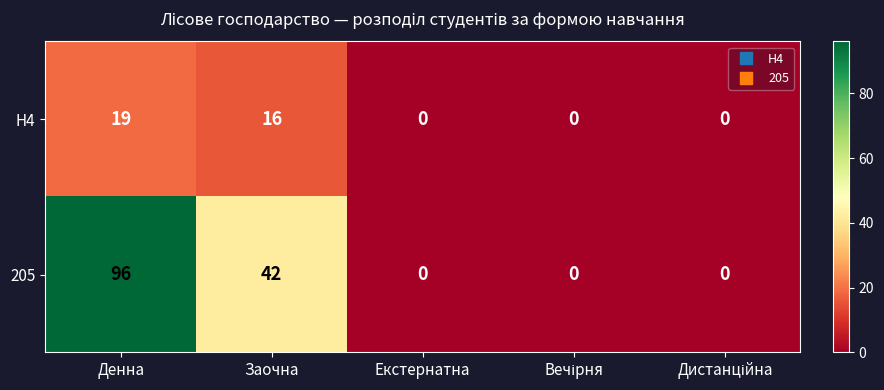

How many values in 205 are above zero?

2